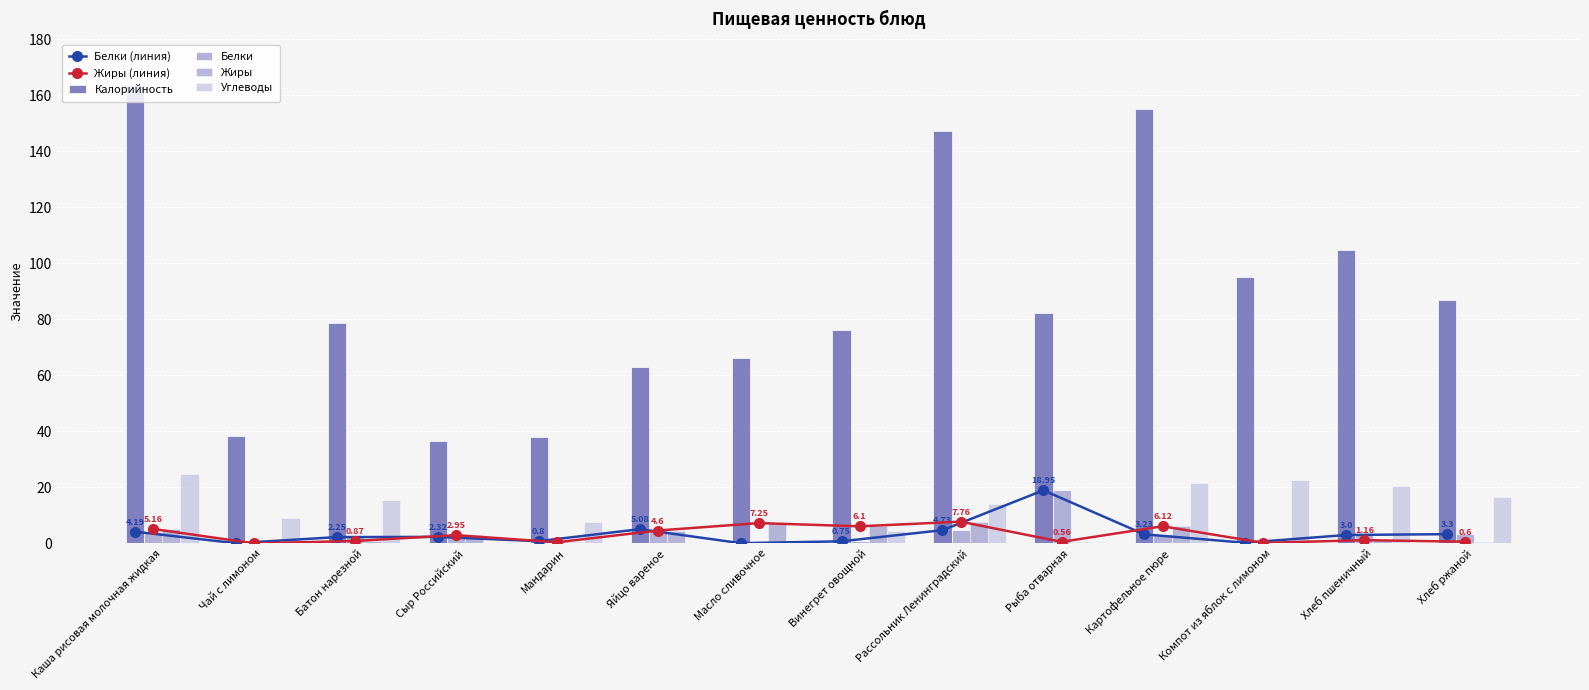

Rank the series by their maximum value, from highest to lowest.

Калорийность, Углеводы, Белки (линия), Белки, Жиры (линия), Жиры